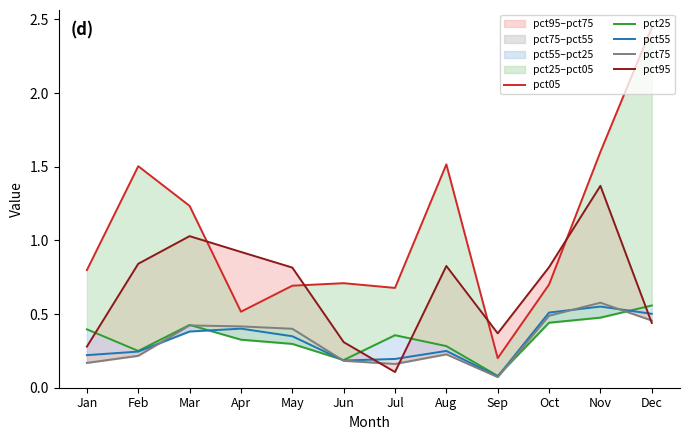

List the series in order of their peak value, lowest first.

pct55, pct25, pct75, pct95, pct05